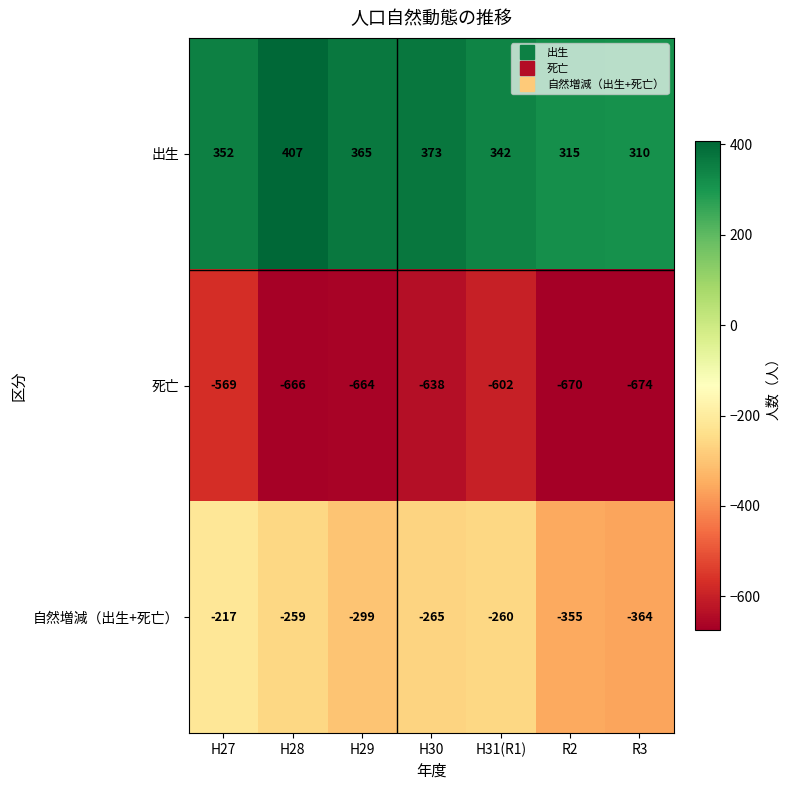

Is it true that 出生 equals 449 at H31(R1)?

False